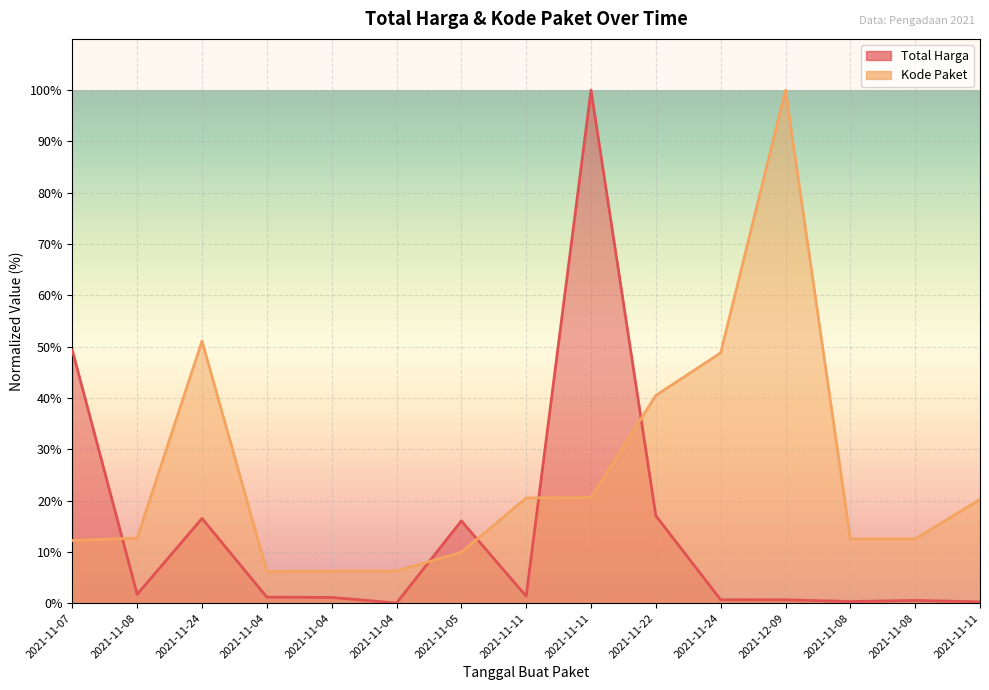

At how many categories does at least one series exceed 16?

9